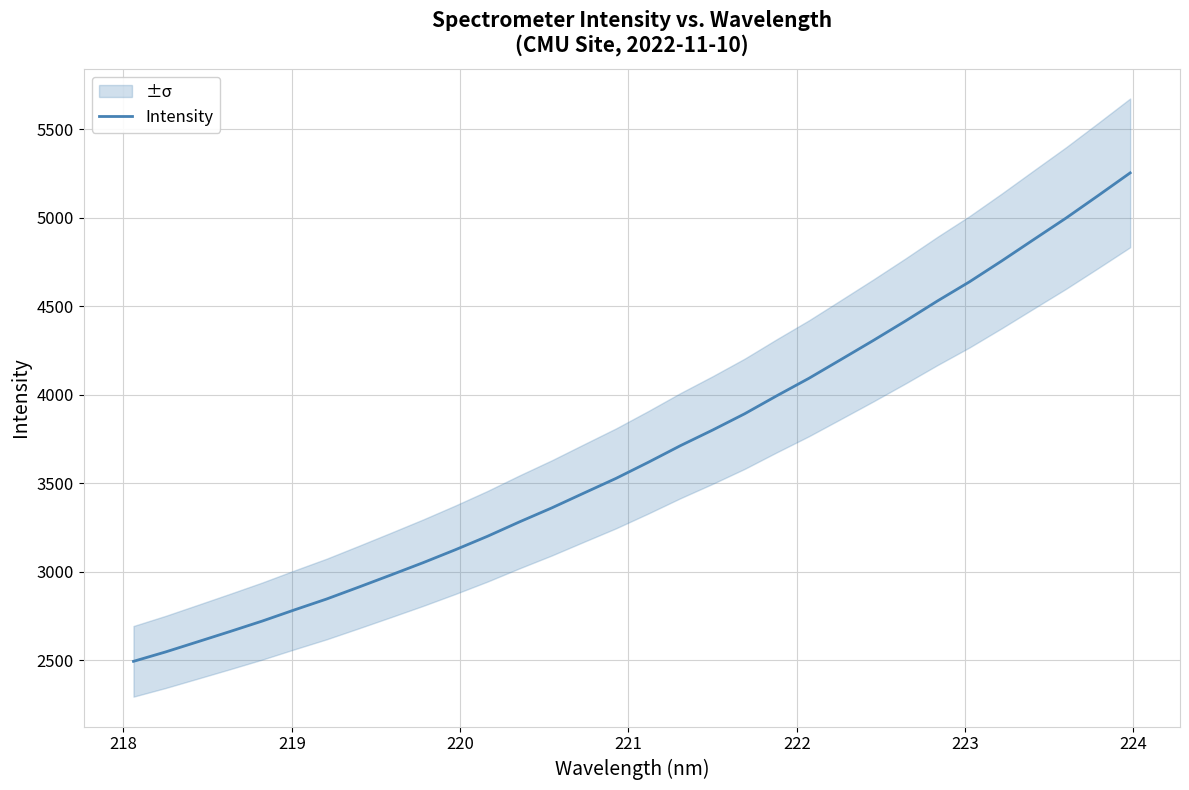

What is the greatest value displayed?

5253.7